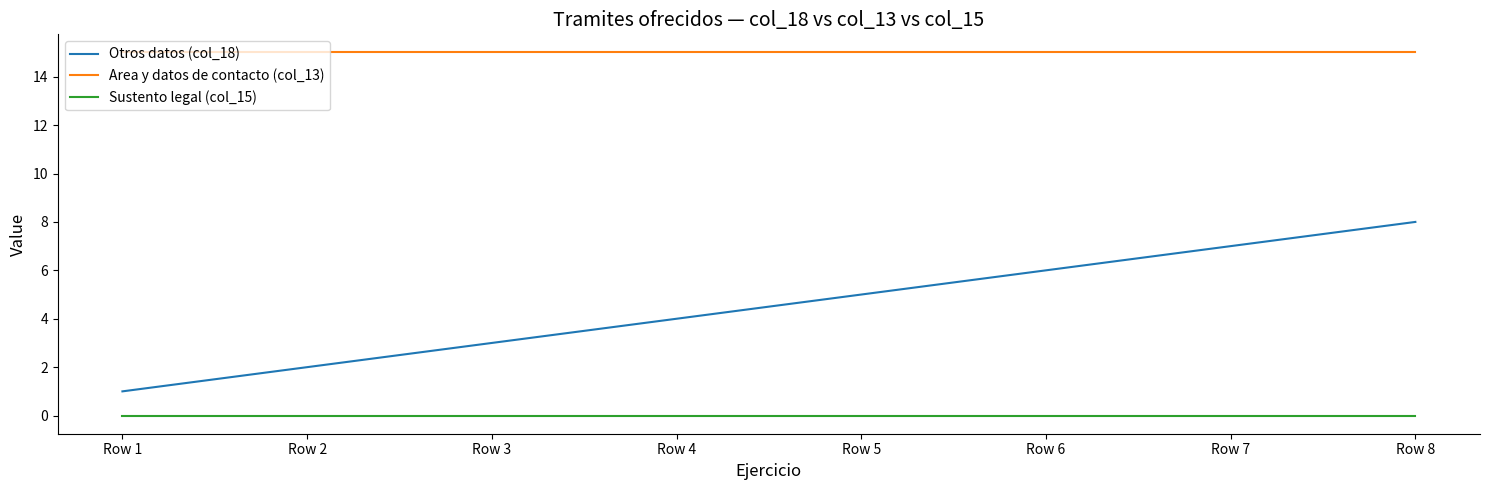

Between Row 2 and Row 8, which series saw the biggest shift?

Otros datos (col_18)